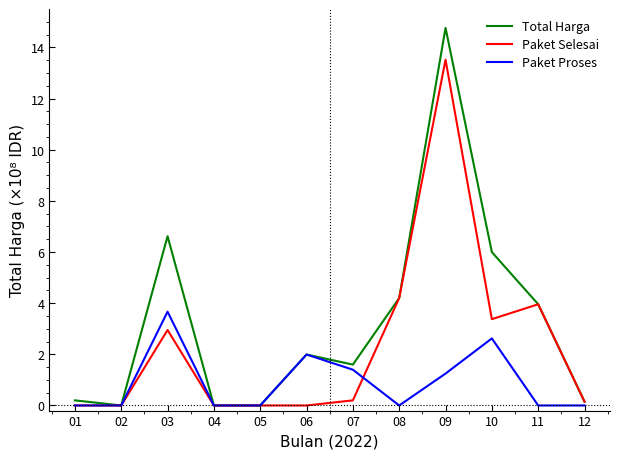

What is the highest value of the Total Harga series?

14.8